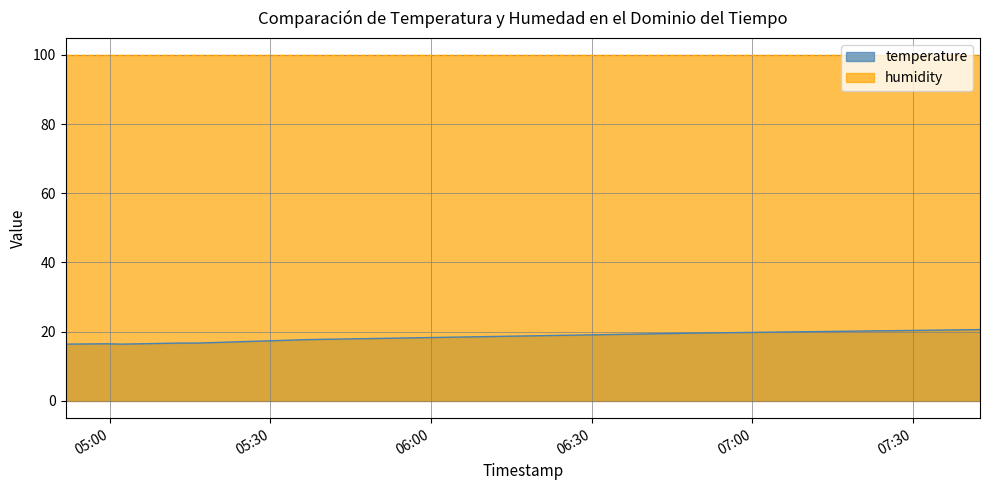

What is the difference between the maximum and minimum values?

4.2